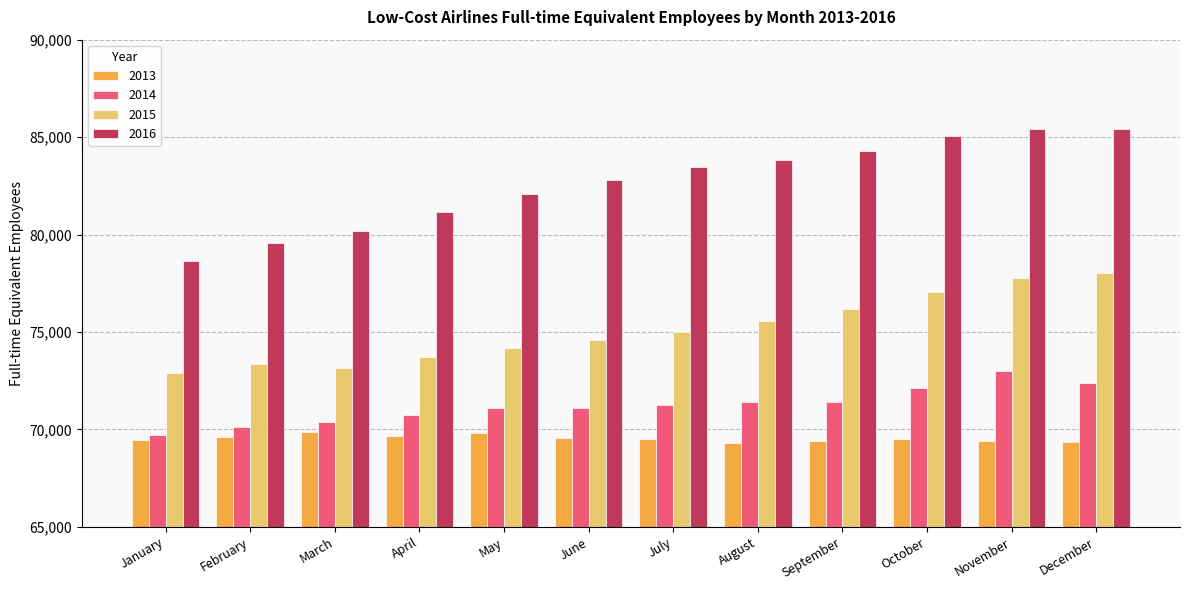

Which series has the widest spread of values?

2016